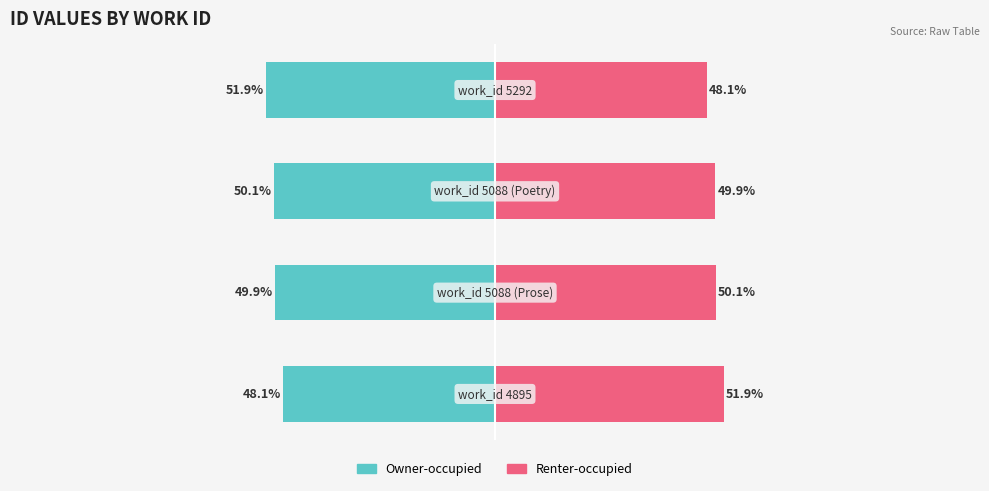

Reading right to left, extract all data points from this chart.

Owner-occupied: -51.9	-50.1	-49.9	-48.1
Renter-occupied: 48.1	49.9	50.1	51.9